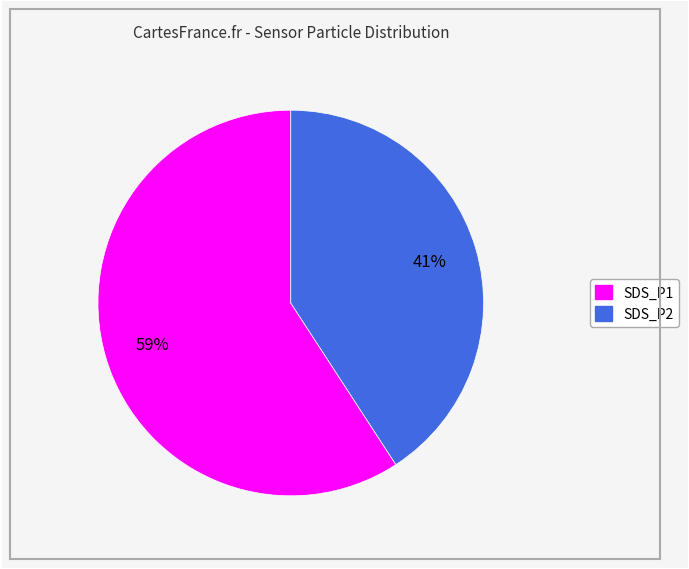

Does SDS_P2 represent more than half of the total?

No